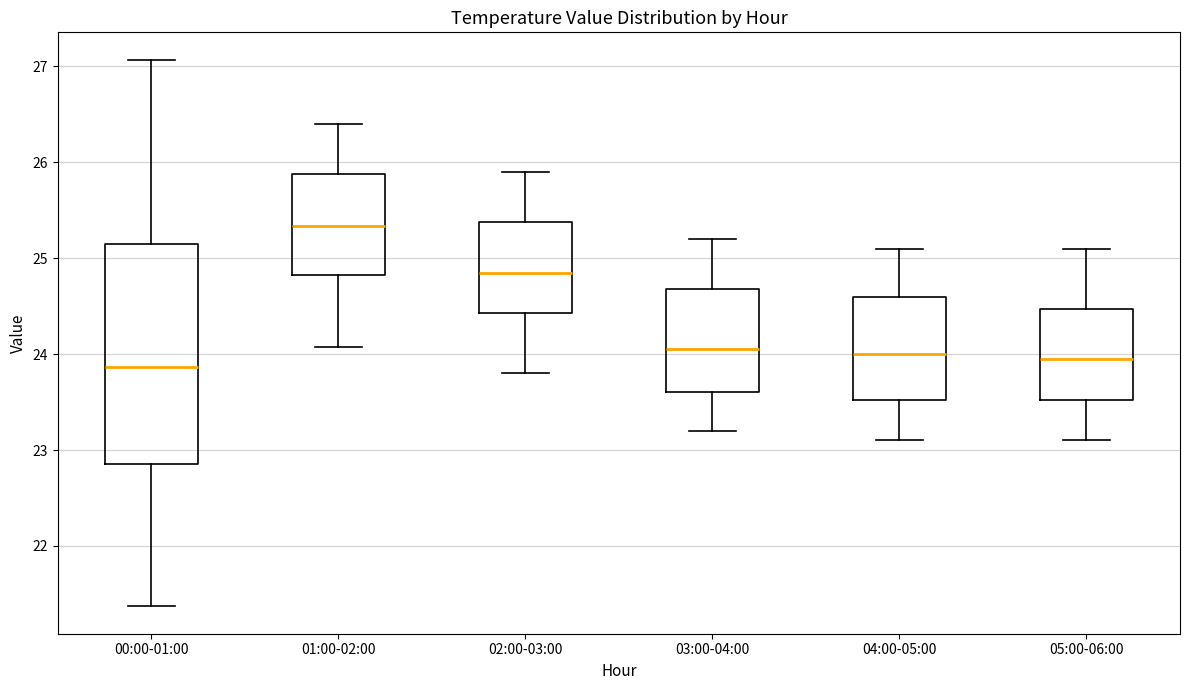

Reading left to right, transcribe this box plot: for each box, give where its median line is, the range the box spans, and where its two whiskers end, as read against the y-axis. The values are not printed on the chart, so give them approximately, as read against the axis.

00:00-01:00: median 23.9, box 22.9 to 25.1, whiskers 21.4 to 27.1
01:00-02:00: median 25.3, box 24.8 to 25.9, whiskers 24.1 to 26.4
02:00-03:00: median 24.9, box 24.4 to 25.4, whiskers 23.8 to 25.9
03:00-04:00: median 24.1, box 23.6 to 24.7, whiskers 23.2 to 25.2
04:00-05:00: median 24.0, box 23.5 to 24.6, whiskers 23.1 to 25.1
05:00-06:00: median 24.0, box 23.5 to 24.5, whiskers 23.1 to 25.1